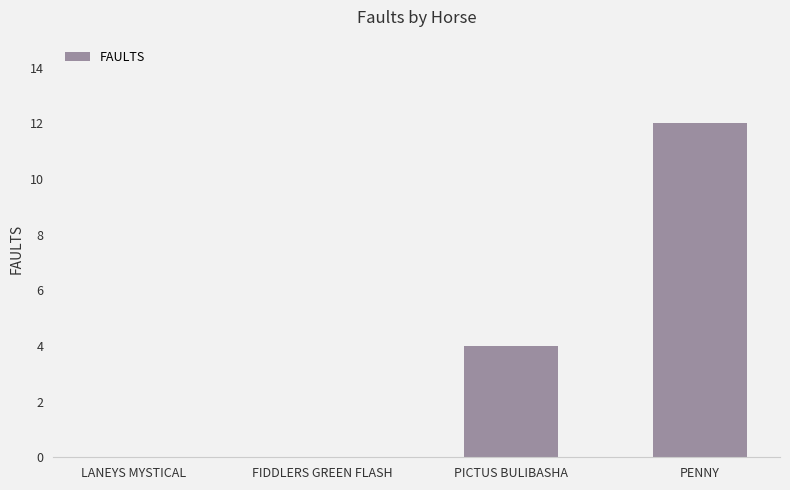

What is the maximum value shown in the chart?

12